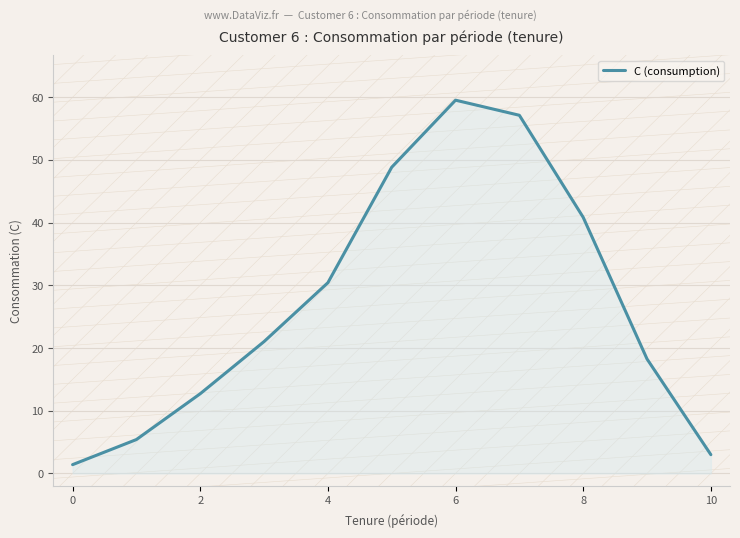

How many lines are shown in the chart?

1